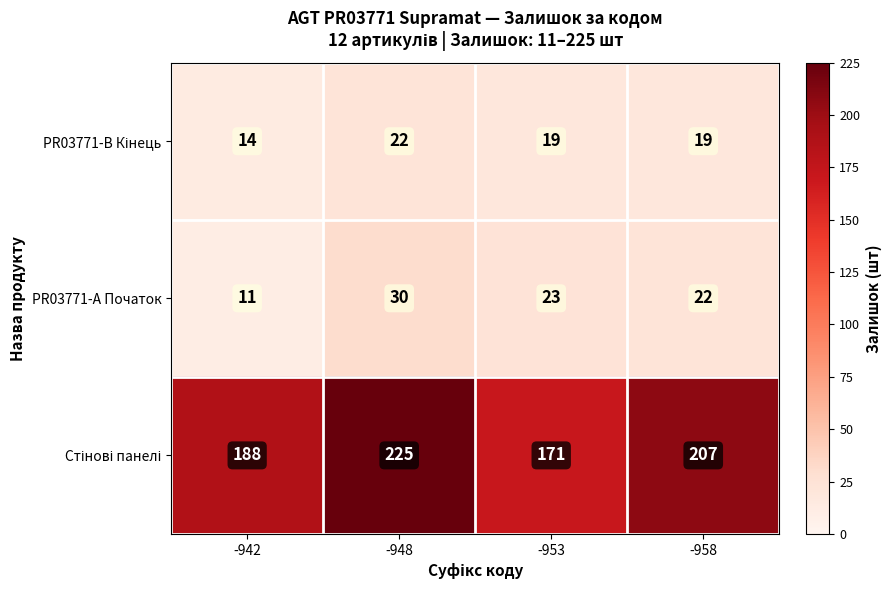

The PR03771-А Початок series shows 30 at -948. True or false?

True